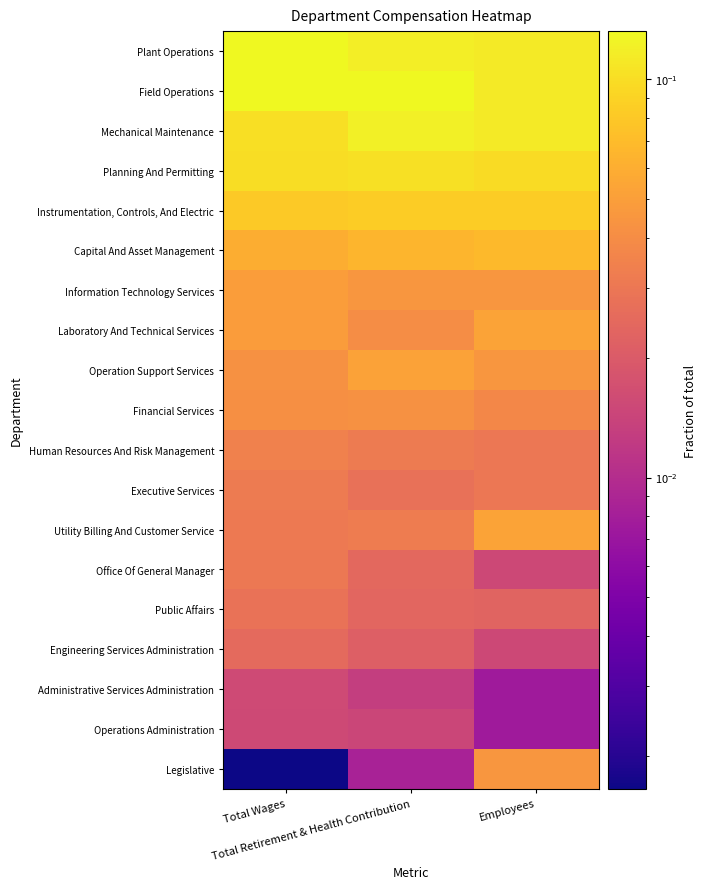

Reading left to right, list all the values displayed in this chart.

Plant Operations: Total Wages=0.1	Total Retirement & Health Contribution=0.1	Employees=0.1
Field Operations: Total Wages=0.1	Total Retirement & Health Contribution=0.1	Employees=0.1
Mechanical Maintenance: Total Wages=0.1	Total Retirement & Health Contribution=0.1	Employees=0.1
Planning And Permitting: Total Wages=0.1	Total Retirement & Health Contribution=0.1	Employees=0.1
Instrumentation, Controls, And Electric: Total Wages=0.1	Total Retirement & Health Contribution=0.1	Employees=0.1
Capital And Asset Management: Total Wages=0.1	Total Retirement & Health Contribution=0.1	Employees=0.1
Information Technology Services: Total Wages=0.0	Total Retirement & Health Contribution=0.0	Employees=0.0
Laboratory And Technical Services: Total Wages=0.0	Total Retirement & Health Contribution=0.0	Employees=0.1
Operation Support Services: Total Wages=0.0	Total Retirement & Health Contribution=0.1	Employees=0.0
Financial Services: Total Wages=0.0	Total Retirement & Health Contribution=0.0	Employees=0.0
Human Resources And Risk Management: Total Wages=0.0	Total Retirement & Health Contribution=0.0	Employees=0.0
Executive Services: Total Wages=0.0	Total Retirement & Health Contribution=0.0	Employees=0.0
Utility Billing And Customer Service: Total Wages=0.0	Total Retirement & Health Contribution=0.0	Employees=0.1
Office Of General Manager: Total Wages=0.0	Total Retirement & Health Contribution=0.0	Employees=0.0
Public Affairs: Total Wages=0.0	Total Retirement & Health Contribution=0.0	Employees=0.0
Engineering Services Administration: Total Wages=0.0	Total Retirement & Health Contribution=0.0	Employees=0.0
Administrative Services Administration: Total Wages=0.0	Total Retirement & Health Contribution=0.0	Employees=0.0
Operations Administration: Total Wages=0.0	Total Retirement & Health Contribution=0.0	Employees=0.0
Legislative: Total Wages=0.0	Total Retirement & Health Contribution=0.0	Employees=0.0